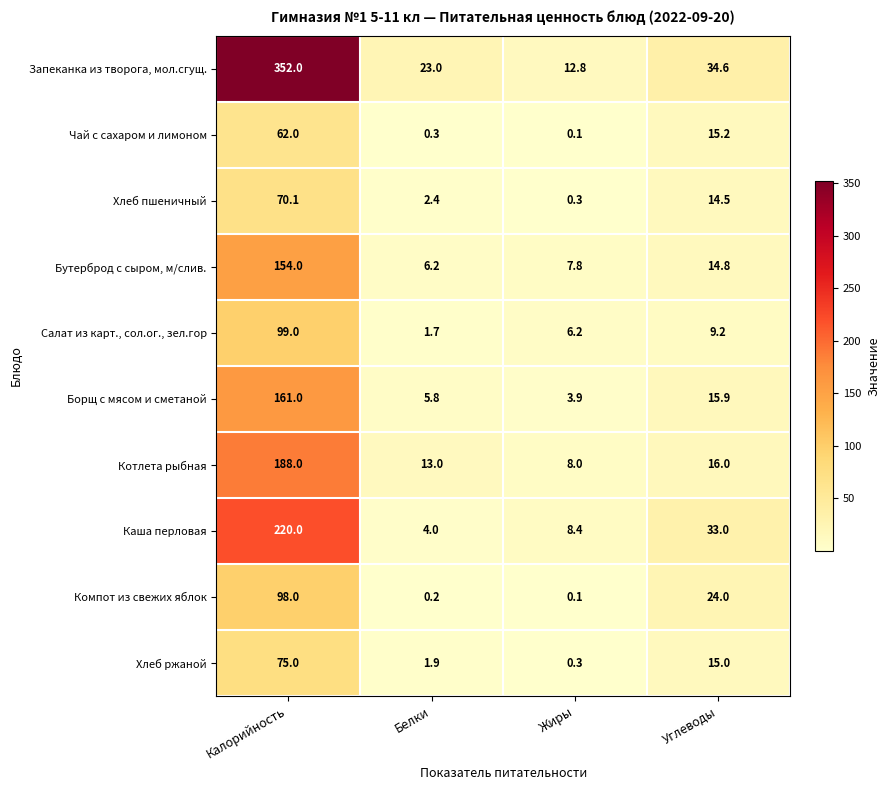

What is the highest value of the Запеканка из творога, мол.сгущ. series?

352.0